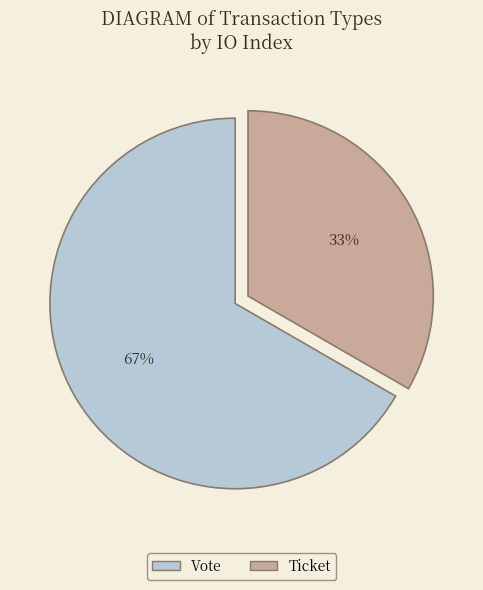

Do Vote and Ticket together represent more than half of the pie?

Yes